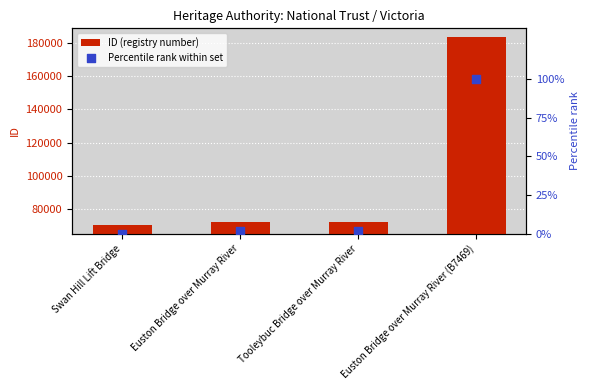

Which series reaches the minimum Y coordinate?

Percentile rank within set